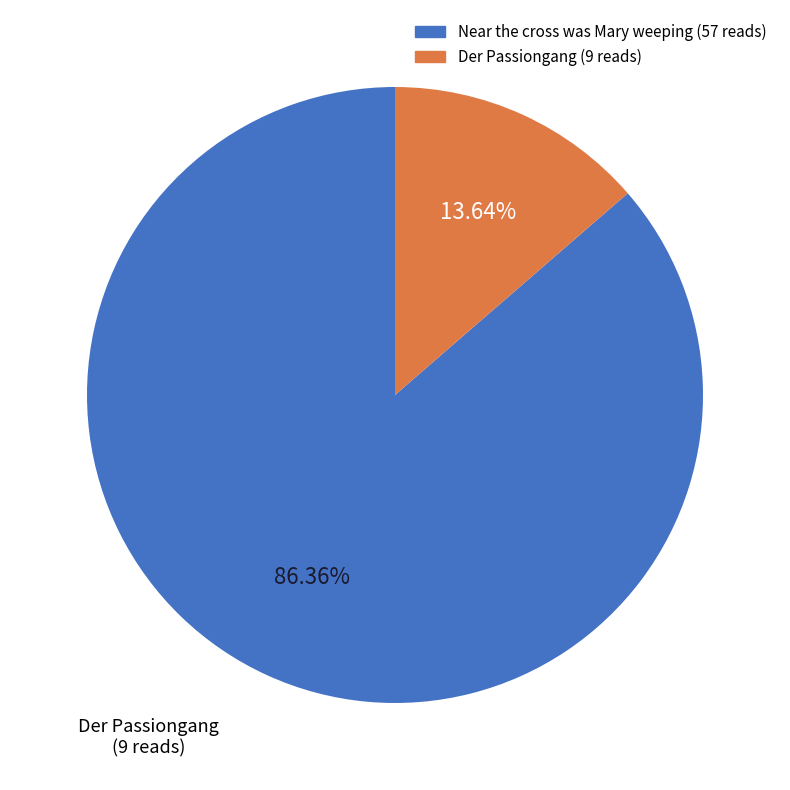

To the nearest percent, what is the average slice percentage?

50%